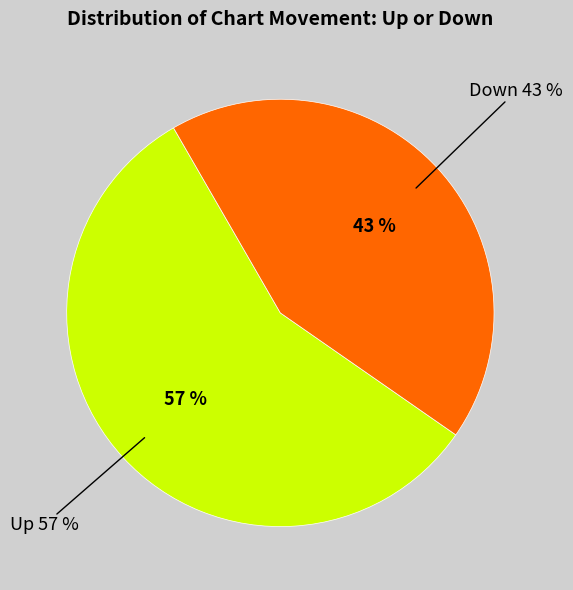

What portion of the pie excludes down?

57.0%